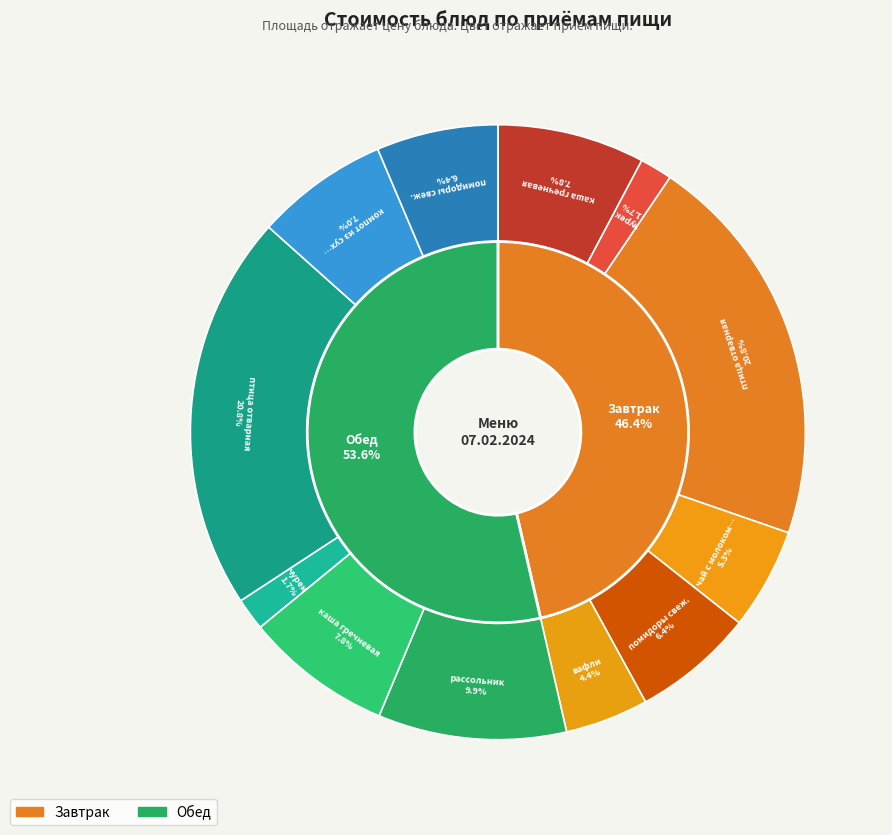

What percentage is the помидоры свеж. (Завтрак) slice, to the nearest percent?

6%